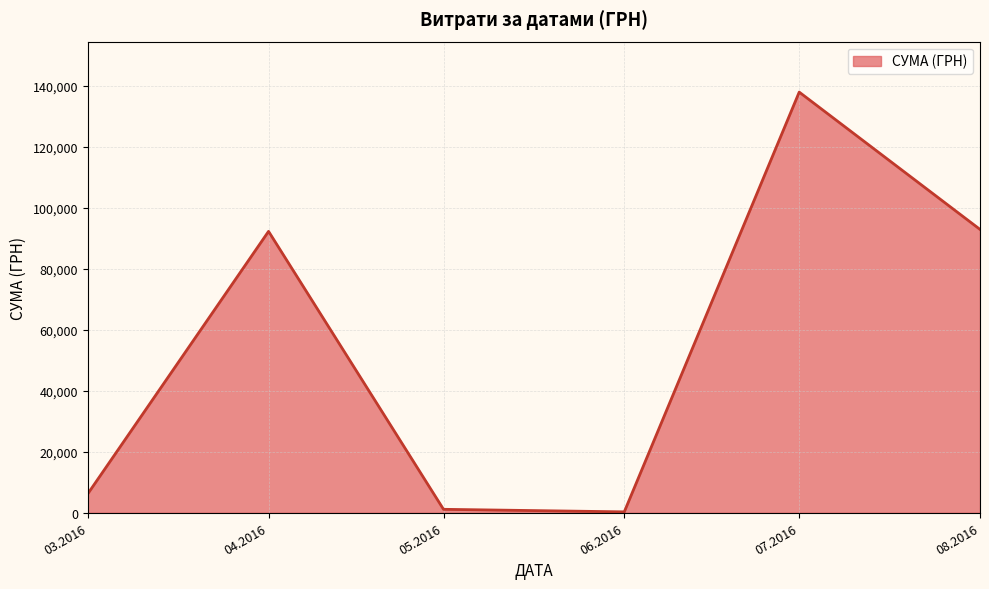

What is the maximum value shown in the chart?

137843.0